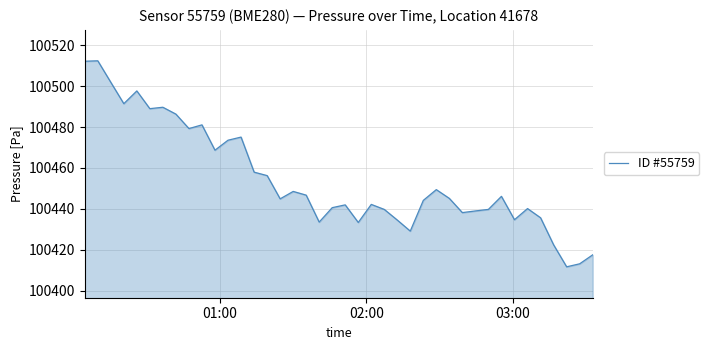

What is the smallest value displayed?

100411.8